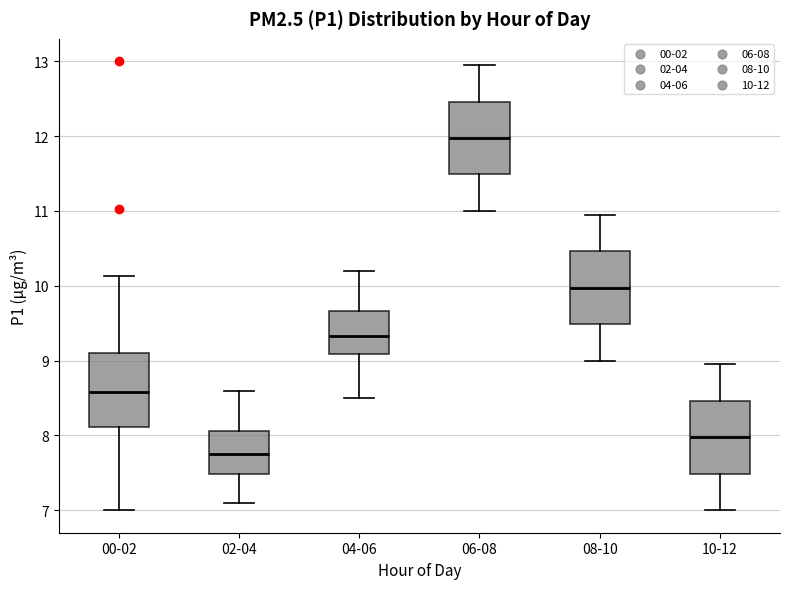

Reading left to right, read every box against the y-axis: the position of its median line, the range the box covers, and the ends of its whiskers. The values are not printed on the chart, so give them approximately, as read against the axis.

00-02: median 8.6, box 8.1 to 9.1, whiskers 7.0 to 10.1
02-04: median 7.8, box 7.5 to 8.1, whiskers 7.1 to 8.6
04-06: median 9.3, box 9.1 to 9.7, whiskers 8.5 to 10.2
06-08: median 12.0, box 11.5 to 12.5, whiskers 11.0 to 13.0
08-10: median 10.0, box 9.5 to 10.5, whiskers 9.0 to 11.0
10-12: median 8.0, box 7.5 to 8.5, whiskers 7.0 to 9.0